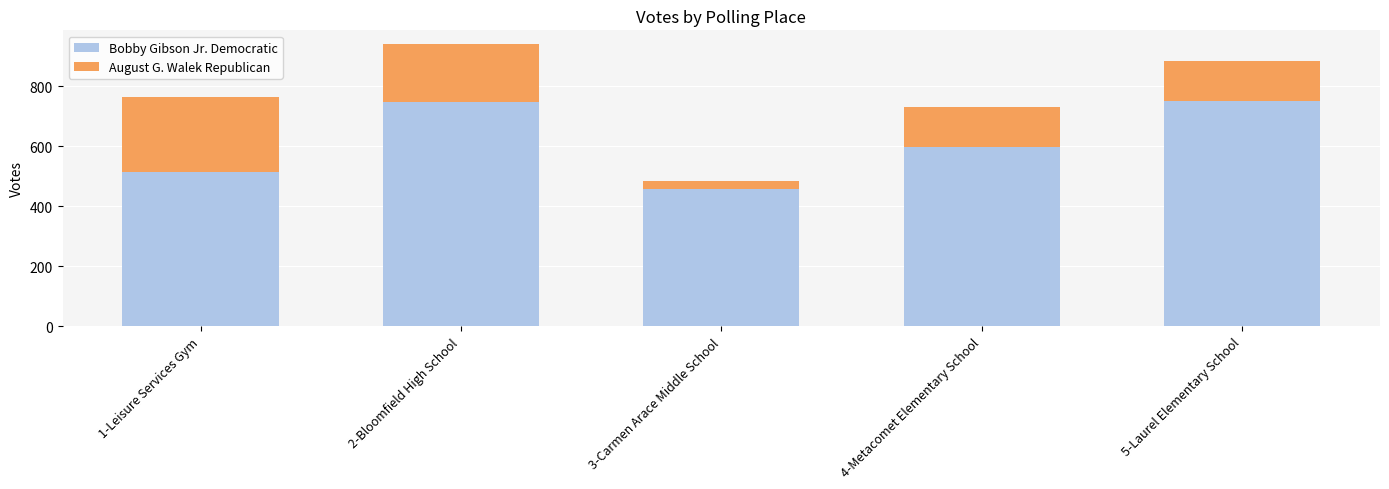

The value of Bobby Gibson Jr. Democratic at 2-Bloomfield High School is 748. True or false?

True